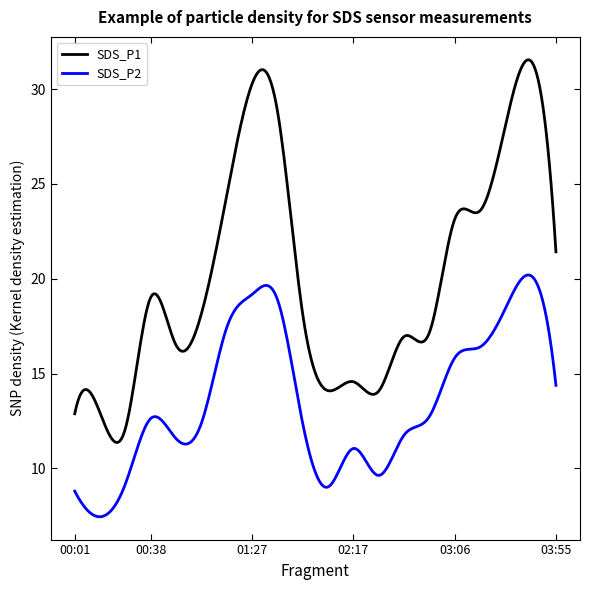

What is the lowest value of the SDS_P1 series?

11.4